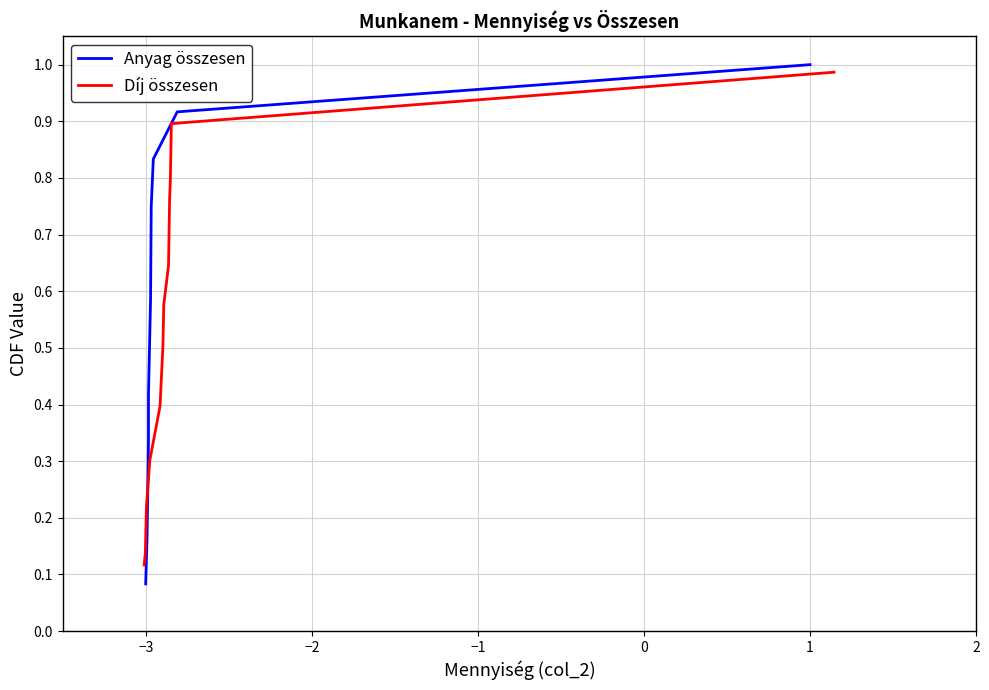

True or false: Anyag összesen and Díj összesen cross at least once.

True